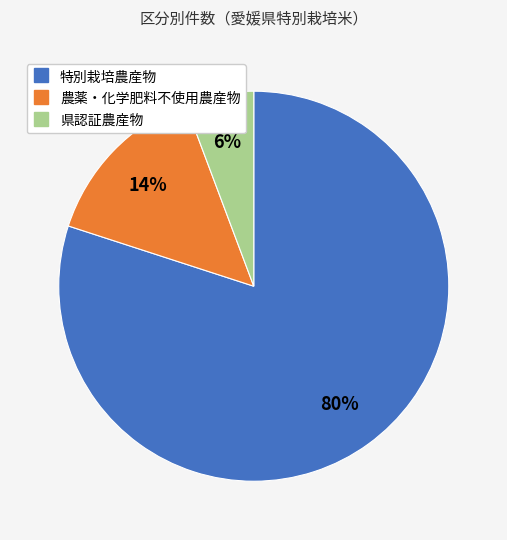

True or false: 農薬・化学肥料不使用農産物 accounts for 14% of the total.

True